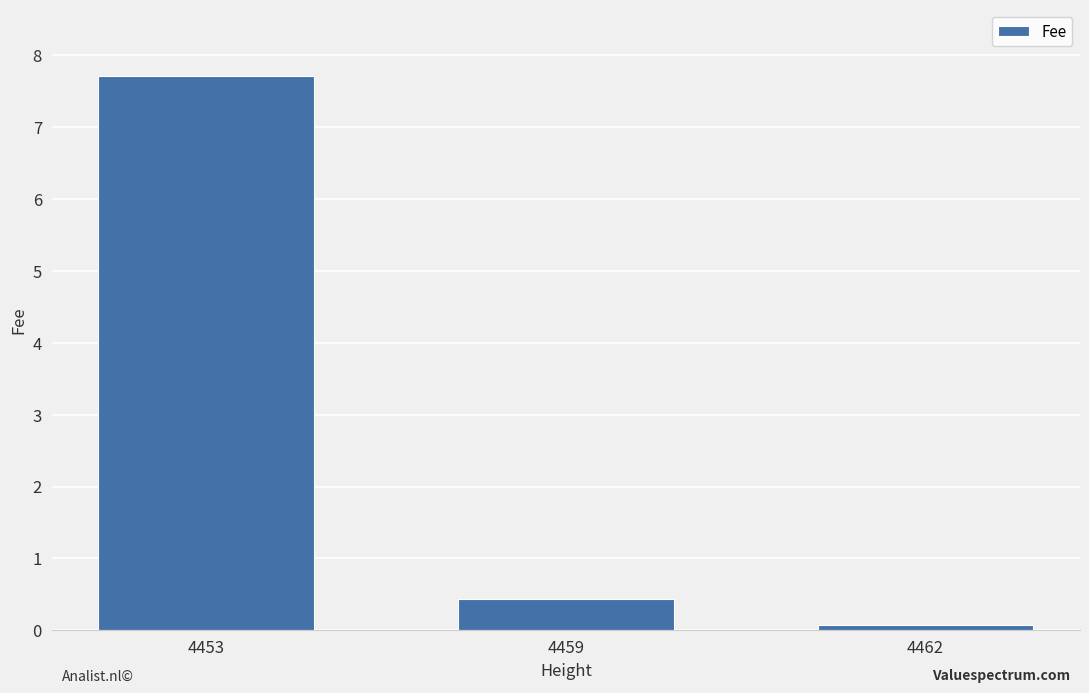

Rank the categories by value from lowest to highest.

4462, 4459, 4453